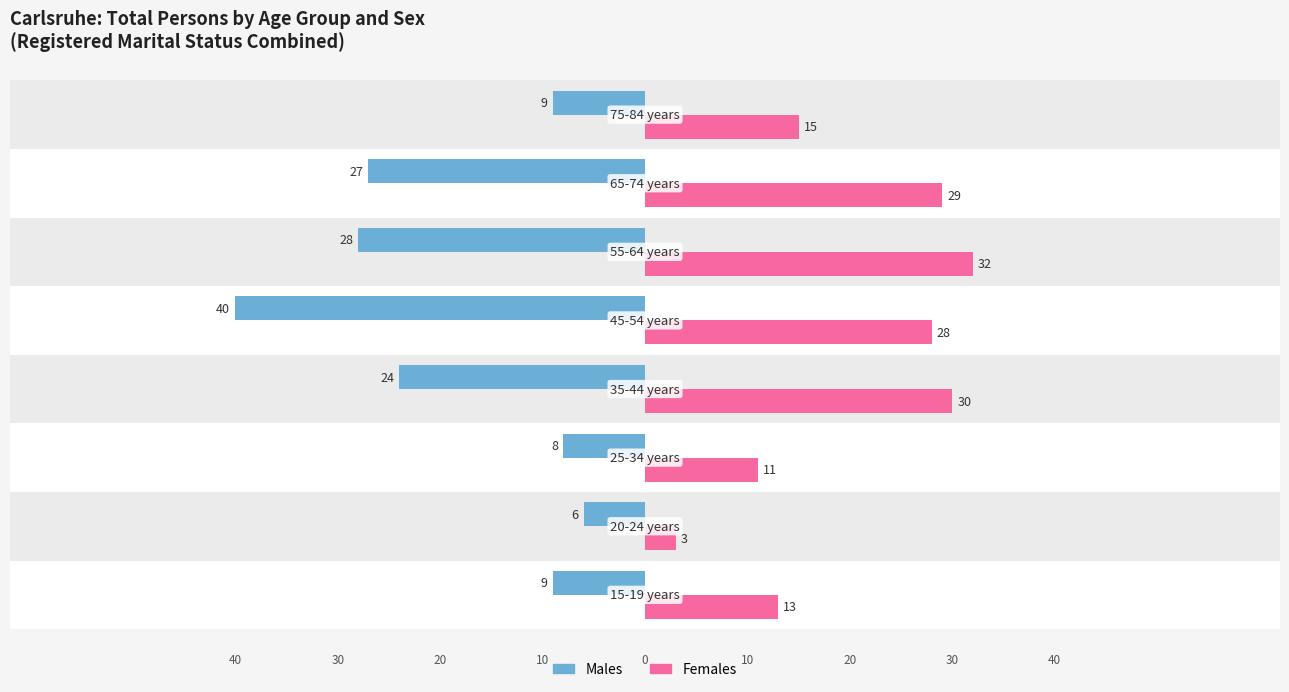

Reading right to left, transcribe all the data shown in this chart.

Males: -9	-27	-28	-40	-24	-8	-6	-9
Females: 15	29	32	28	30	11	3	13